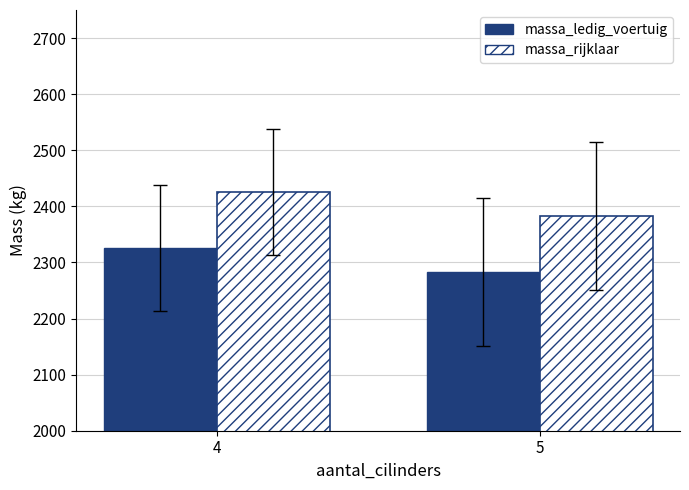

What is the difference between the maximum and minimum values in the massa_ledig_voertuig series?

42.7